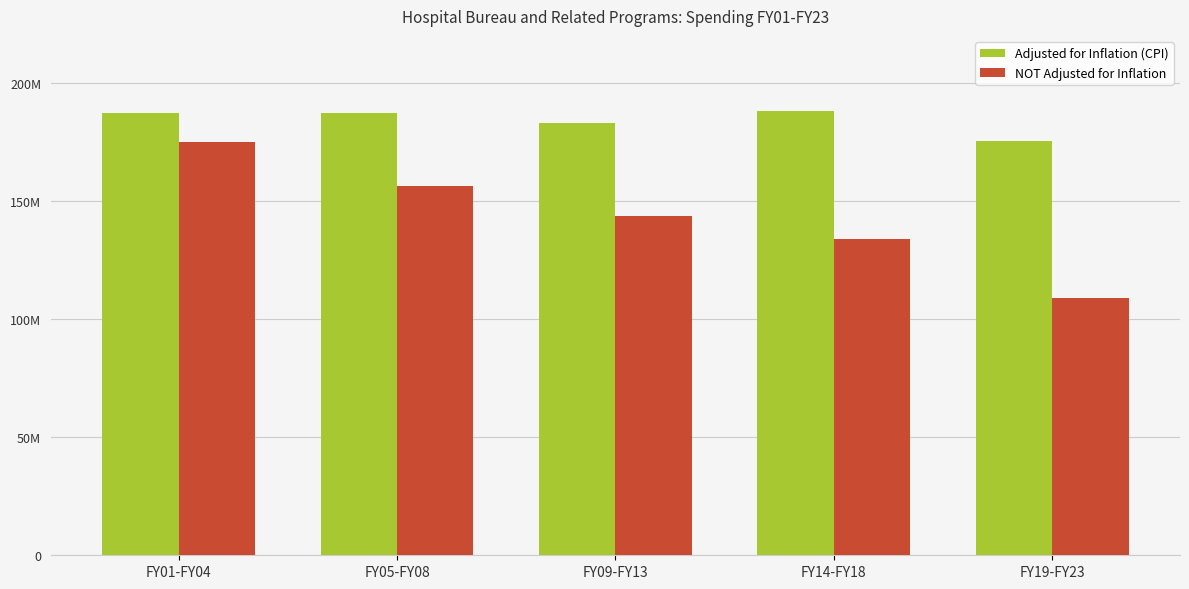

Does the chart contain stacked bars?

No